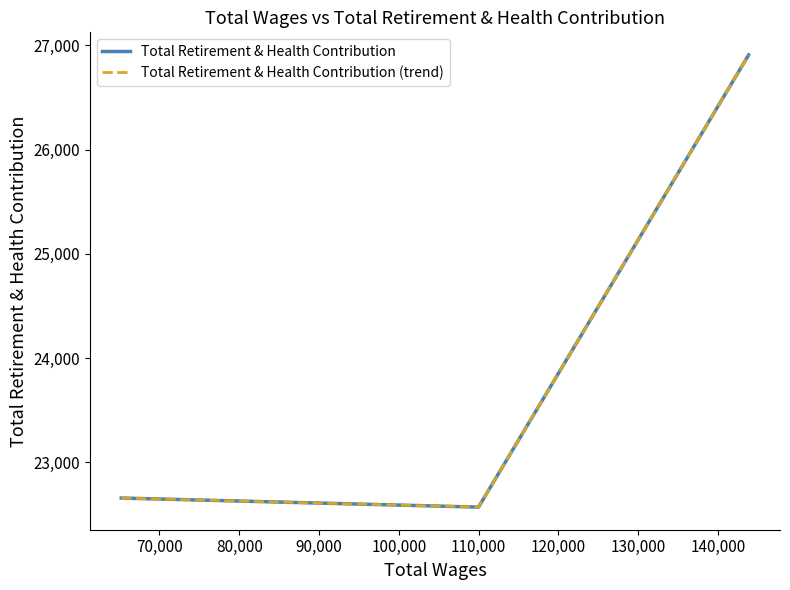

Does the chart display data point markers on the line(s)?

No